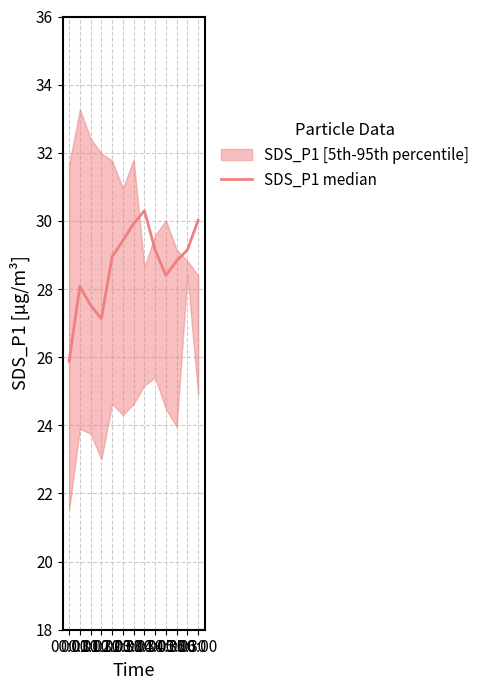

How many lines are shown in the chart?

1